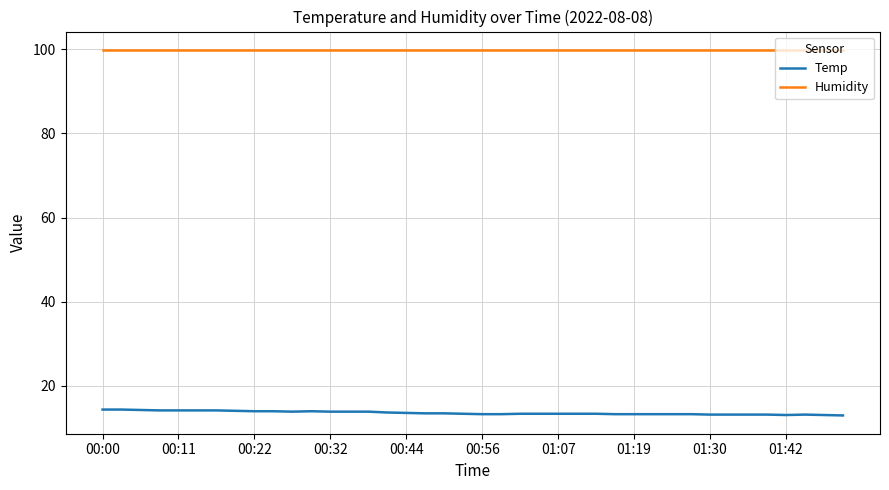

What is the minimum value shown in the chart?

12.9